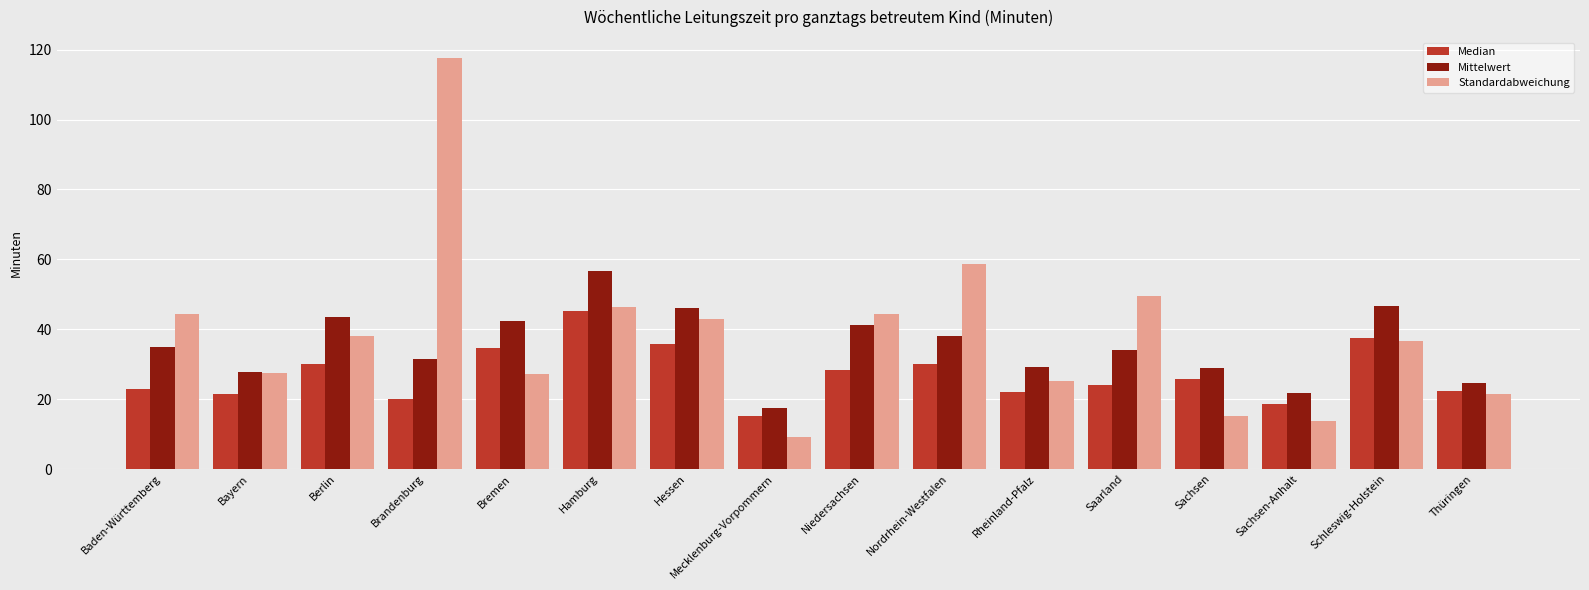

How many distinct data groups are displayed?

3